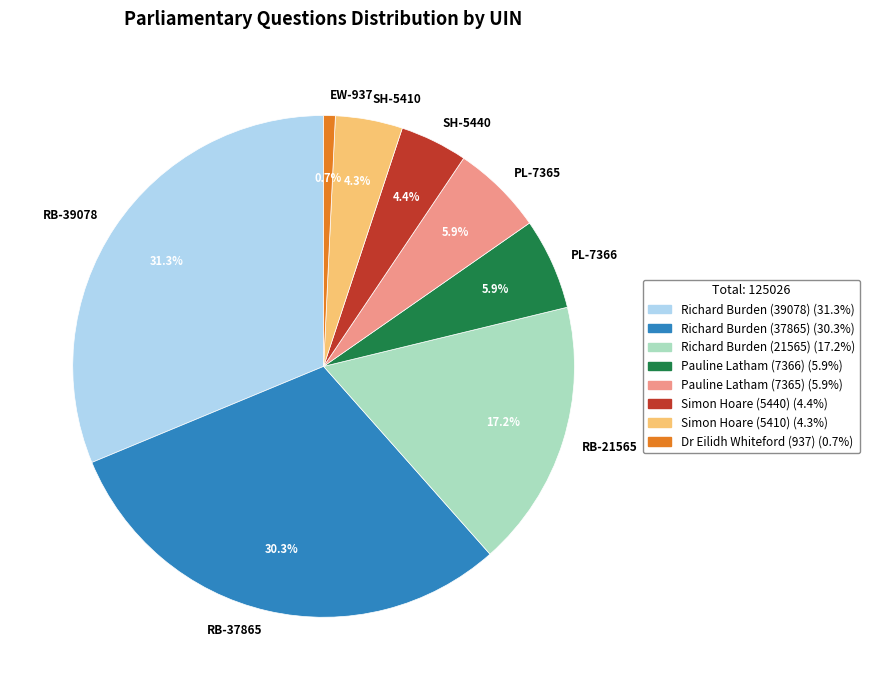

To the nearest percent, what is the average slice percentage?

12%